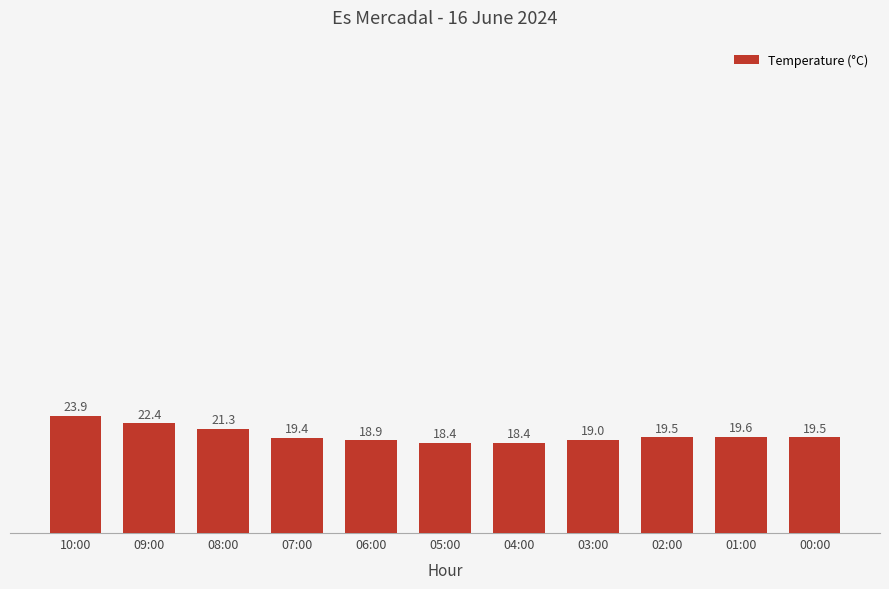

Between 06:00 and 03:00, which is larger?

03:00